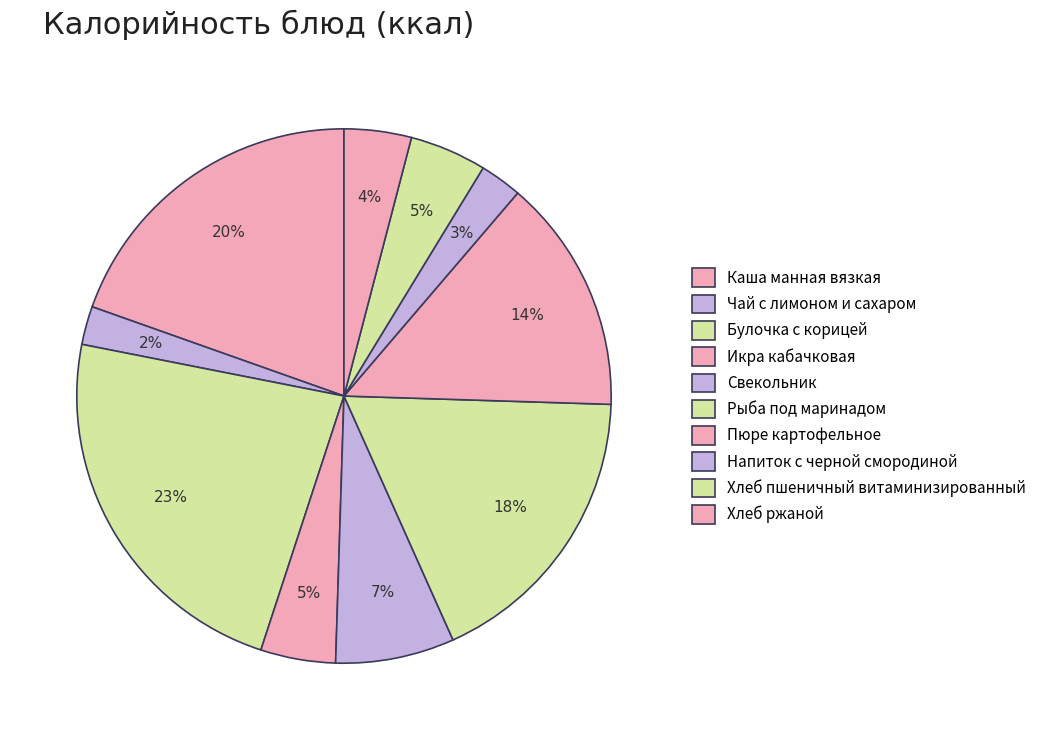

Which has a higher value, Рыба под маринадом or Булочка с корицей?

Булочка с корицей